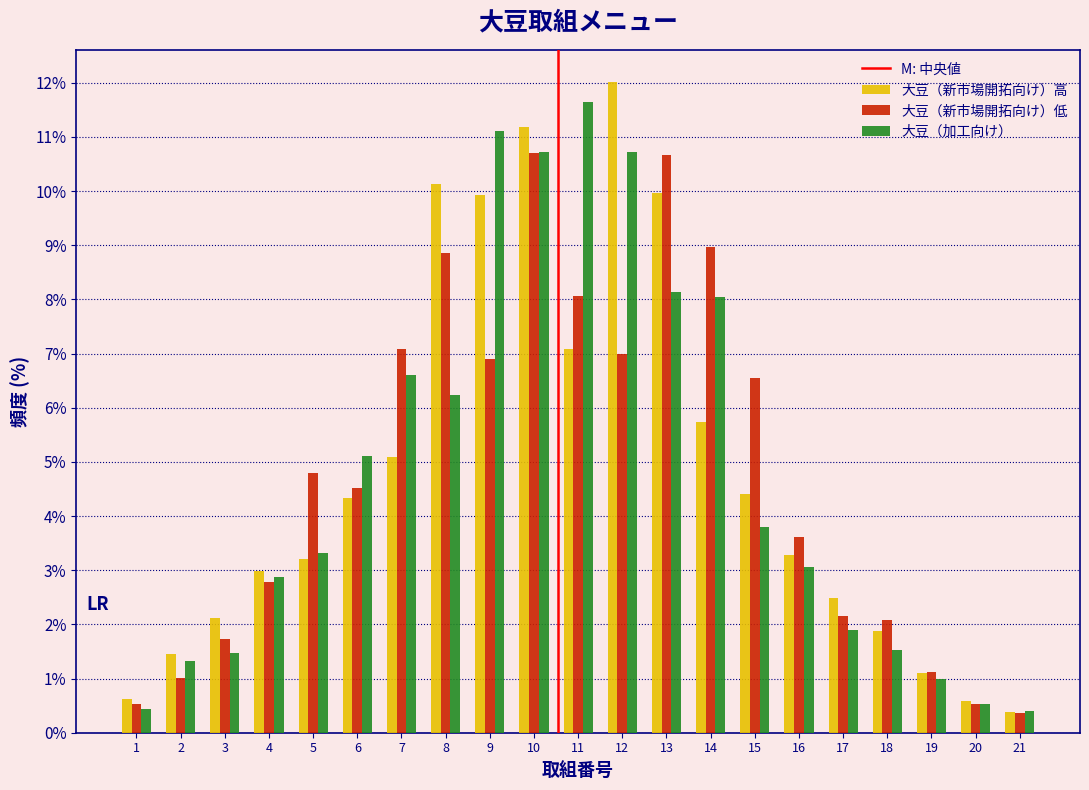

What is the approximate value of 大豆（新市場開拓向け）低 at 16?

3.6